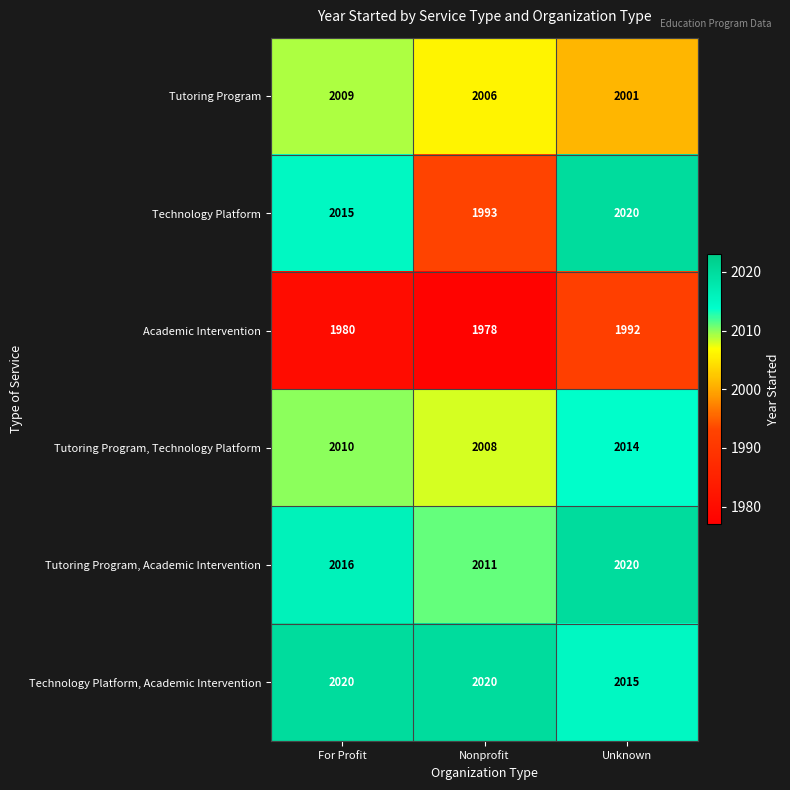

What is the total value across all series at For Profit?

12050